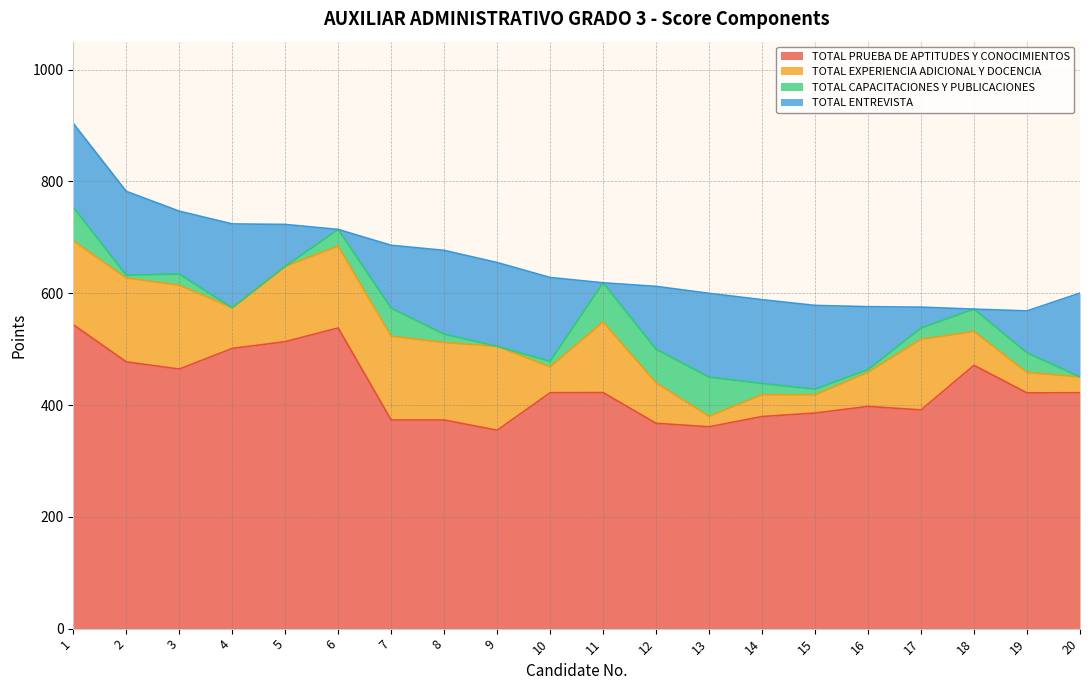

Which series has the largest total across all categories?

TOTAL PRUEBA DE APTITUDES Y CONOCIMIENTOS